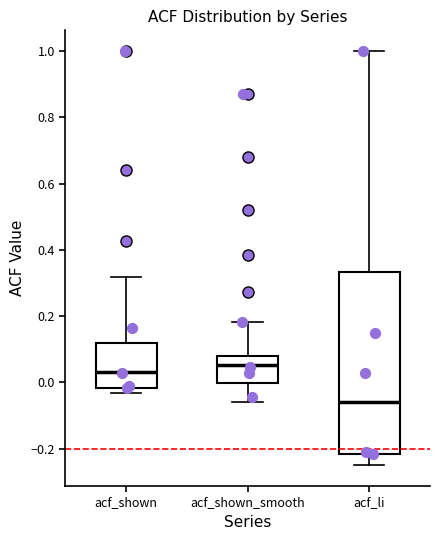

Reading left to right, transcribe this box plot: for each box, give where its median line is, the range the box spans, and where its two whiskers end, as read against the y-axis. The values are not printed on the chart, so give them approximately, as read against the axis.

acf_shown: median 0.04, box -0.02 to 0.12, whiskers -0.04 to 0.32
acf_shown_smooth: median 0.06, box 0.00 to 0.08, whiskers -0.06 to 0.18
acf_li: median -0.06, box -0.22 to 0.34, whiskers -0.24 to 1.00